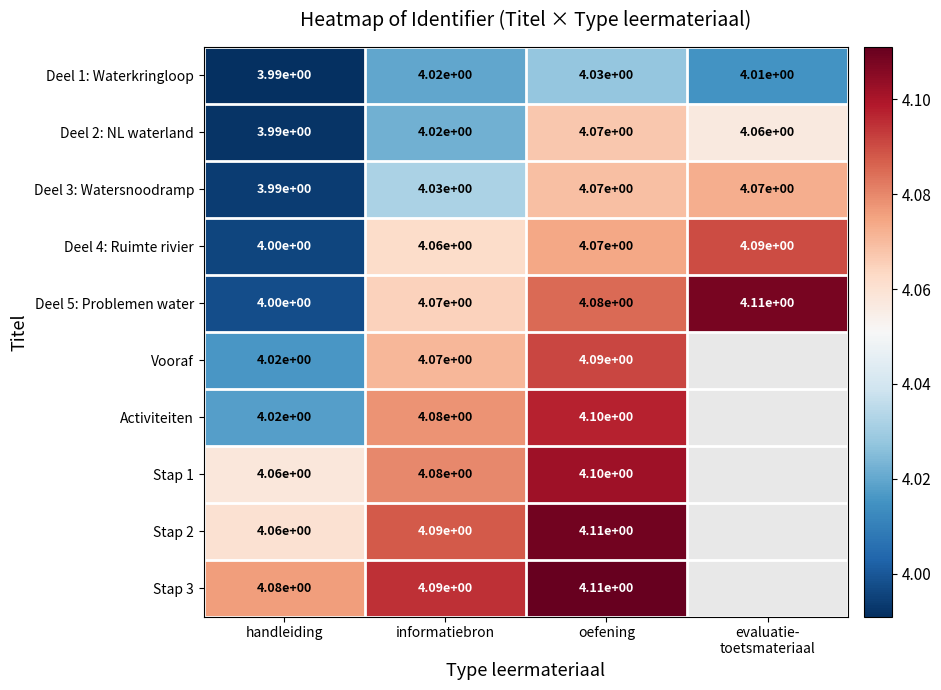

The value of Deel 3: Watersnoodramp at evaluatie- toetsmateriaal is 4.1. True or false?

True